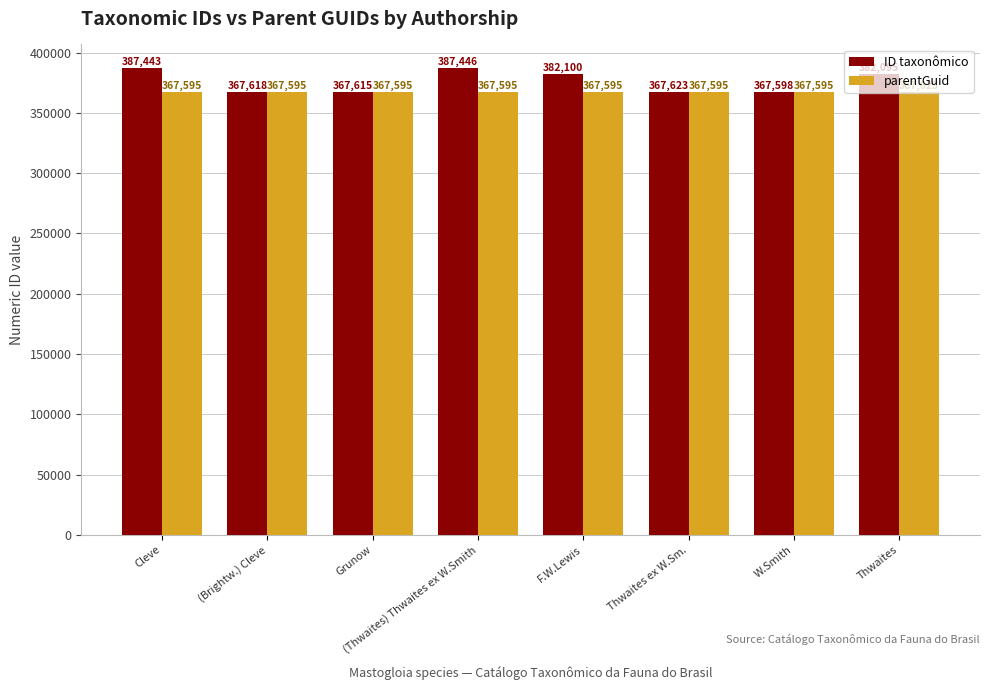

List the series in order of their peak value, highest first.

ID taxonômico, parentGuid